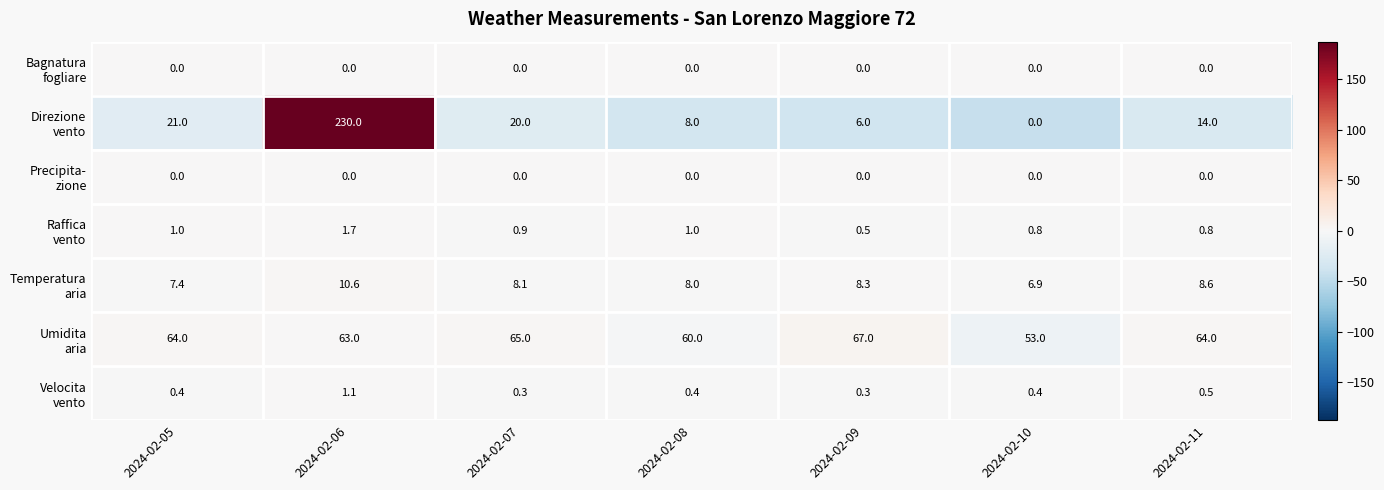

At which category is the sum across all series the highest?

2024-02-06